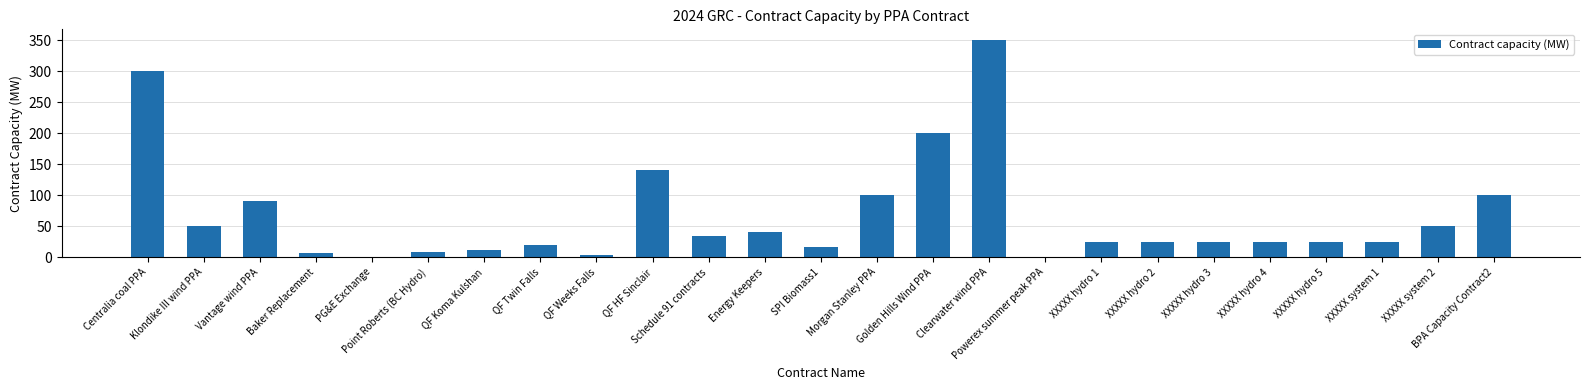

Count the number of data series in this chart.

1